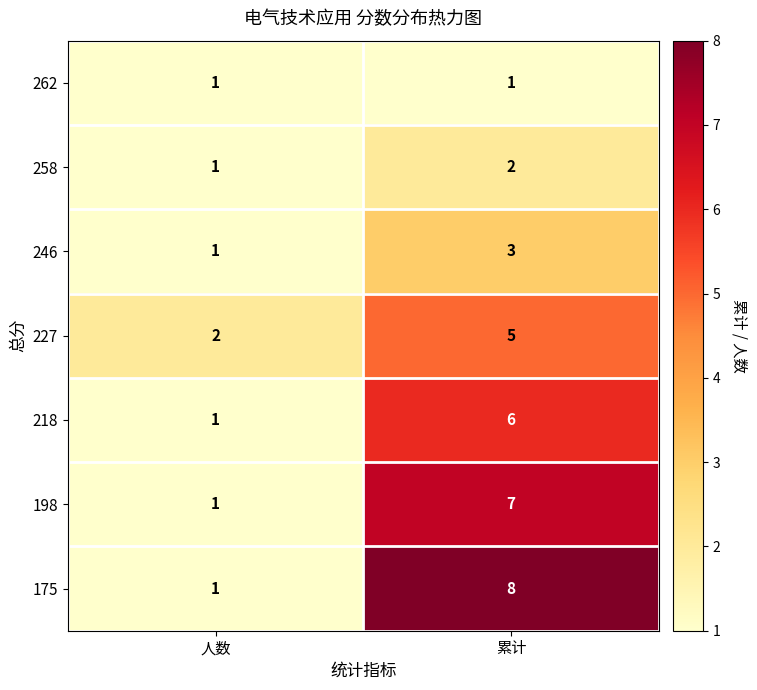

The value of 227 at 人数 is 3. True or false?

False